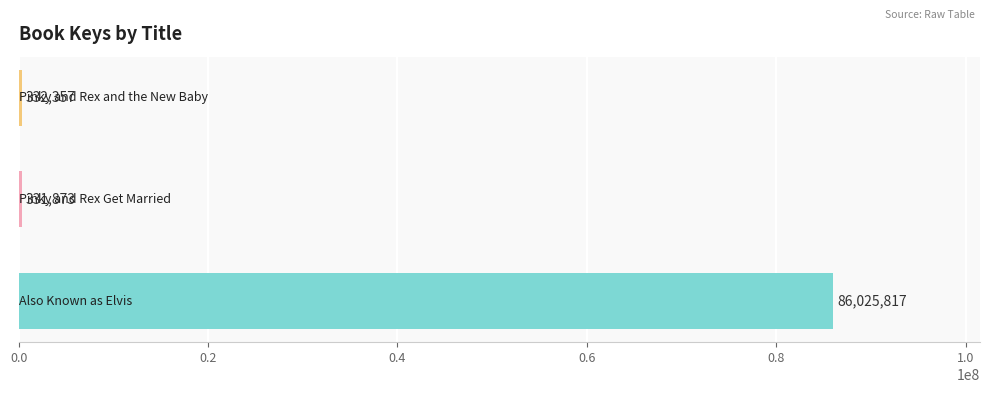

What is the difference between the maximum and second lowest values?

85693460